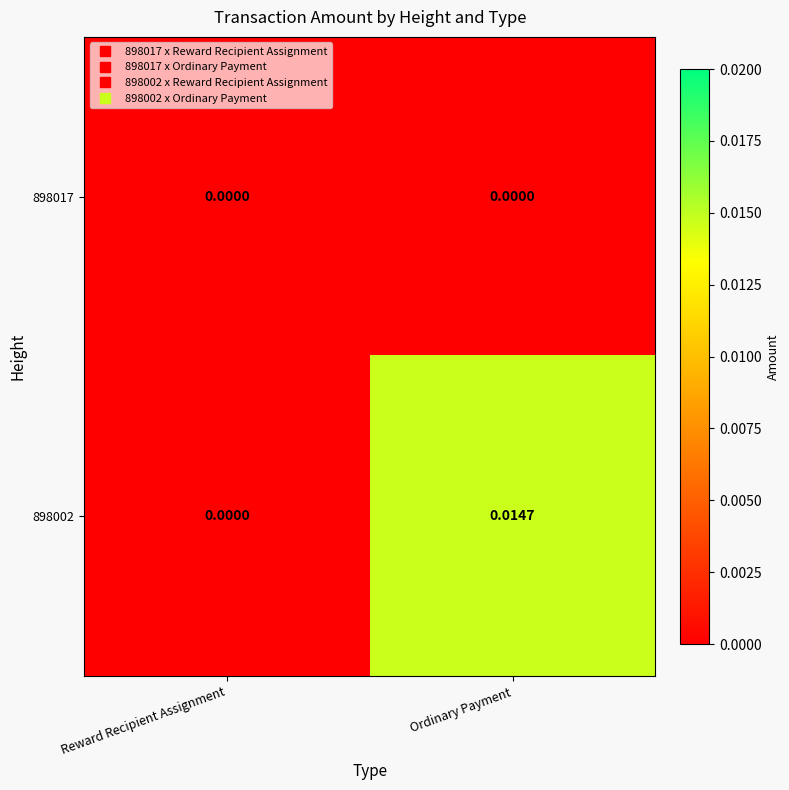

List the labels in order of 898002 value, smallest first.

Reward Recipient Assignment, Ordinary Payment